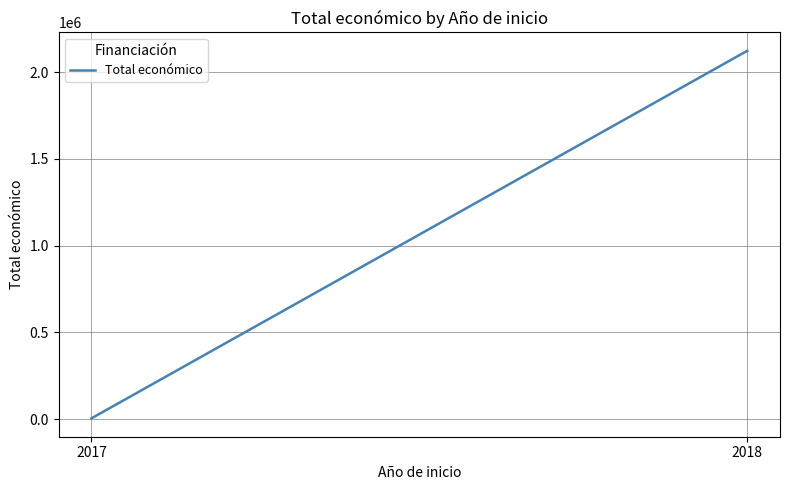

What is the approximate value at 2018?

2122848.5